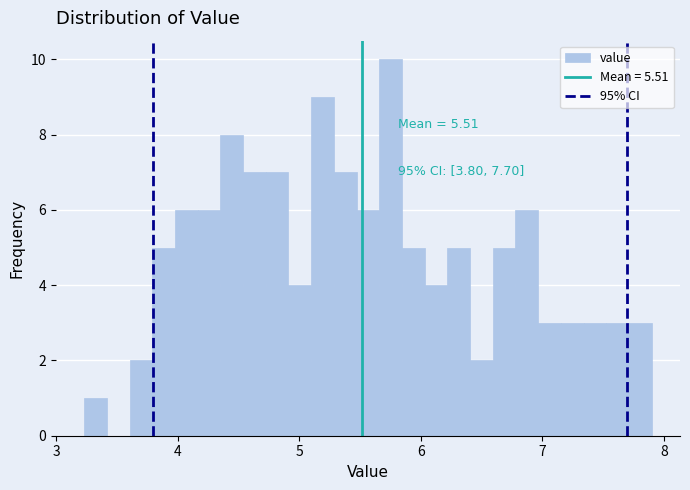

Around what value on the x-axis is the tallest bar? Give the approximate position of its centre, as read against the axis.

5.8